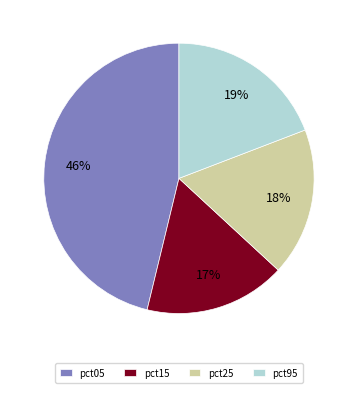

Is it true that pct25 is 1% of the pie?

False